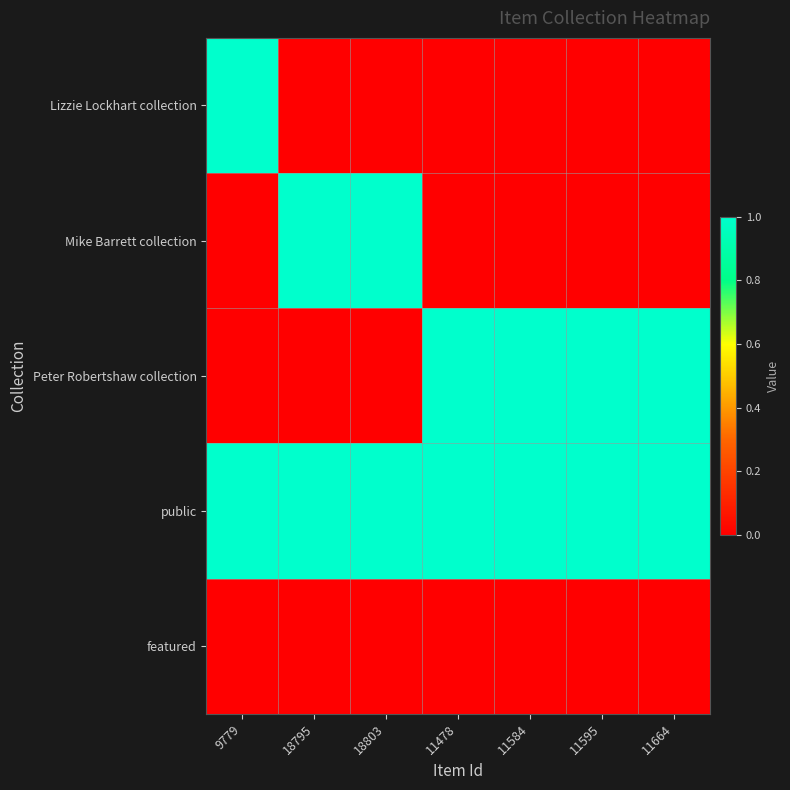

Reading right to left, transcribe all the data shown in this chart.

Lizzie Lockhart collection: 11664=0	11595=0	11584=0	11478=0	18803=0	18795=0	9779=1
Mike Barrett collection: 11664=0	11595=0	11584=0	11478=0	18803=1	18795=1	9779=0
Peter Robertshaw collection: 11664=1	11595=1	11584=1	11478=1	18803=0	18795=0	9779=0
public: 11664=1	11595=1	11584=1	11478=1	18803=1	18795=1	9779=1
featured: 11664=0	11595=0	11584=0	11478=0	18803=0	18795=0	9779=0